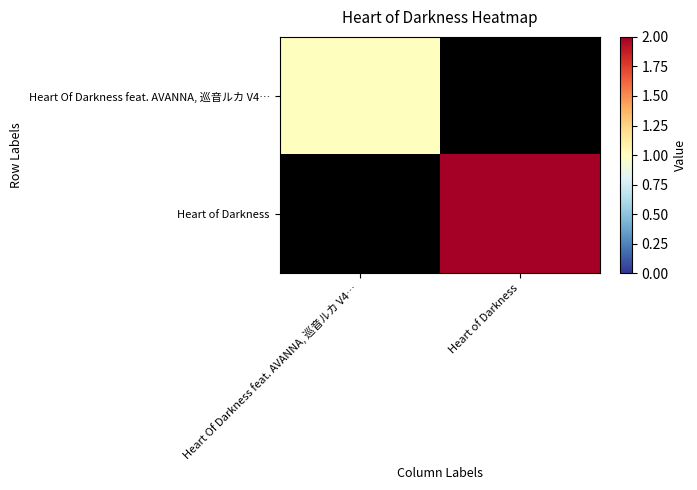

Which label corresponds to the largest value in the chart?

Heart of Darkness